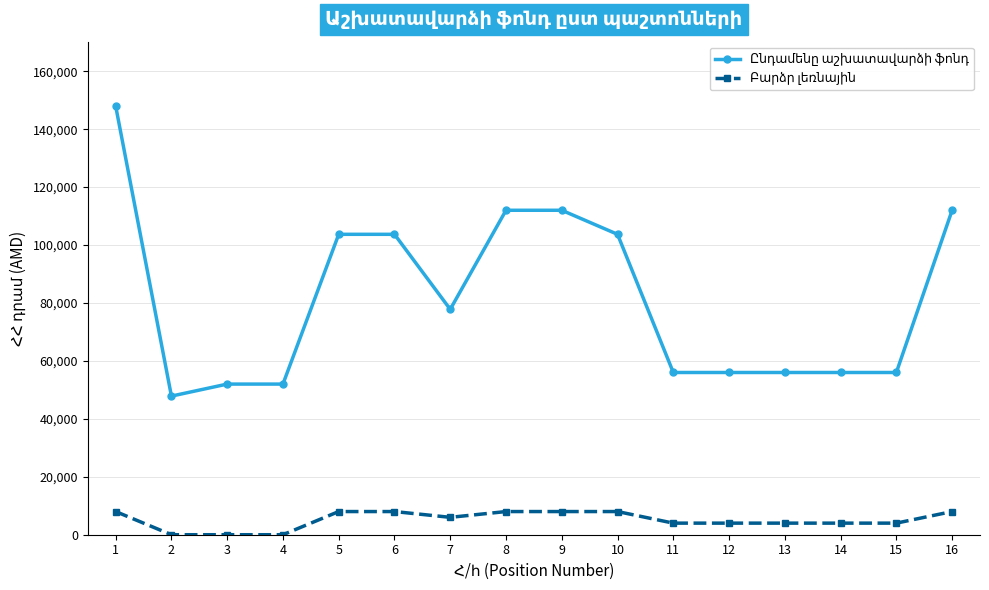

At how many categories does at least one series exceed 15852?

16